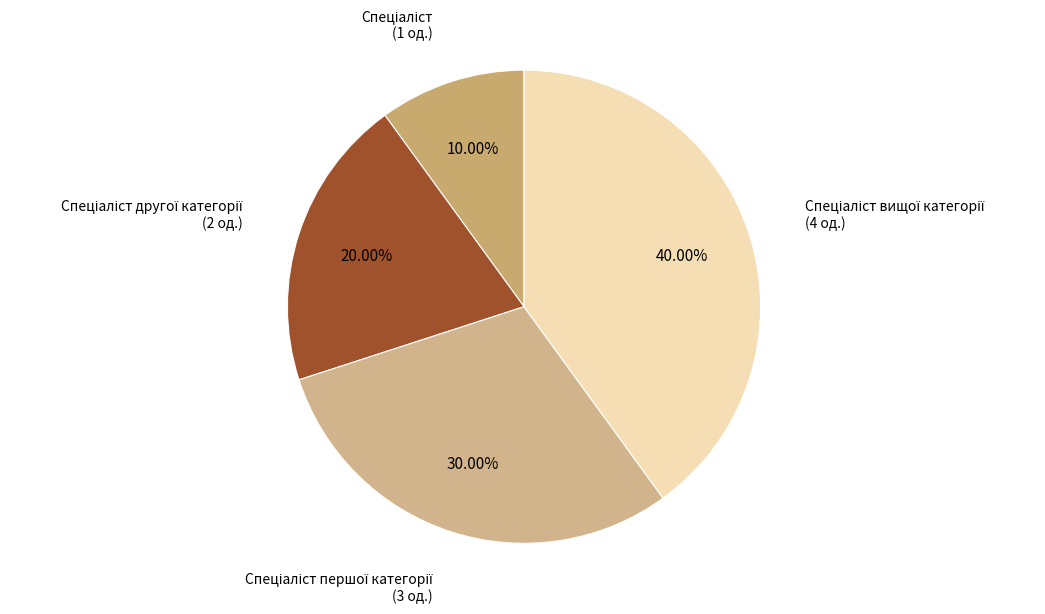

To the nearest percent, what is the difference between the largest and smallest slice percentages?

30%